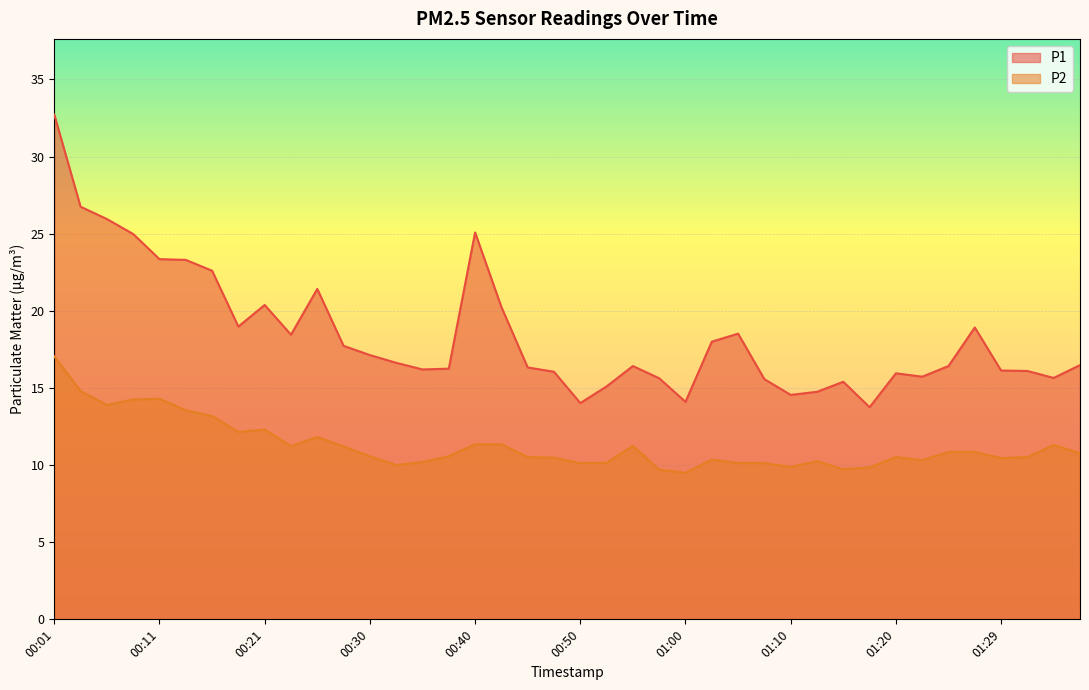

How many lines are shown in the chart?

2